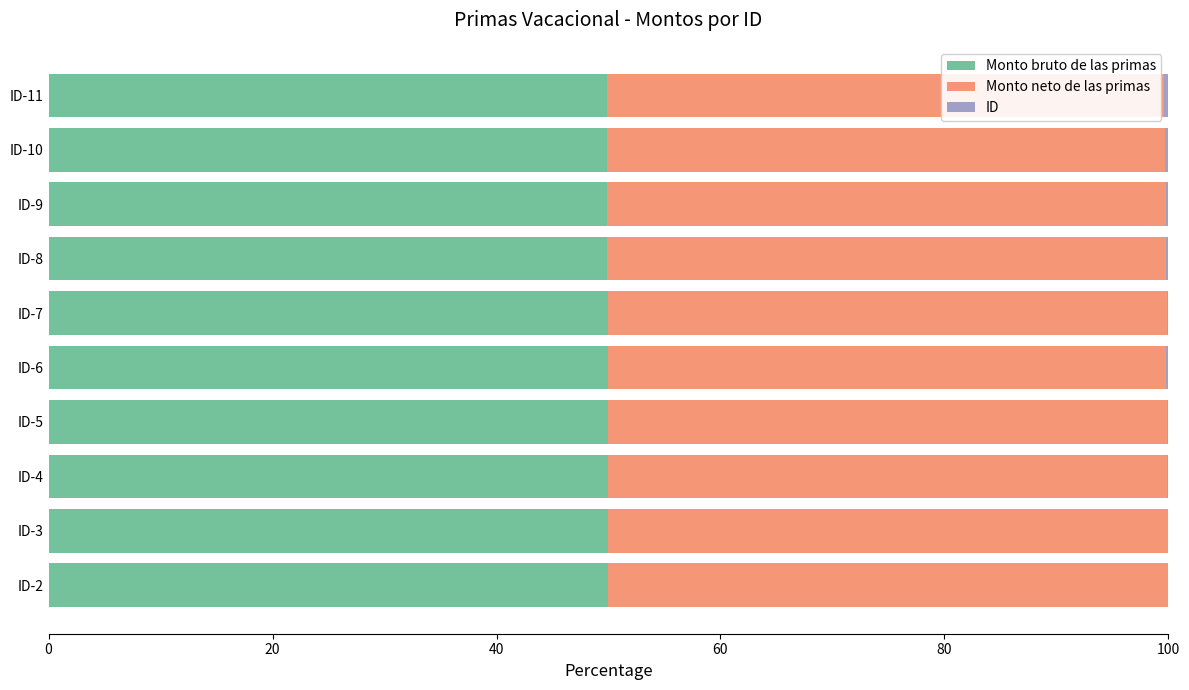

What is the maximum value for Monto bruto de las primas?

50.0